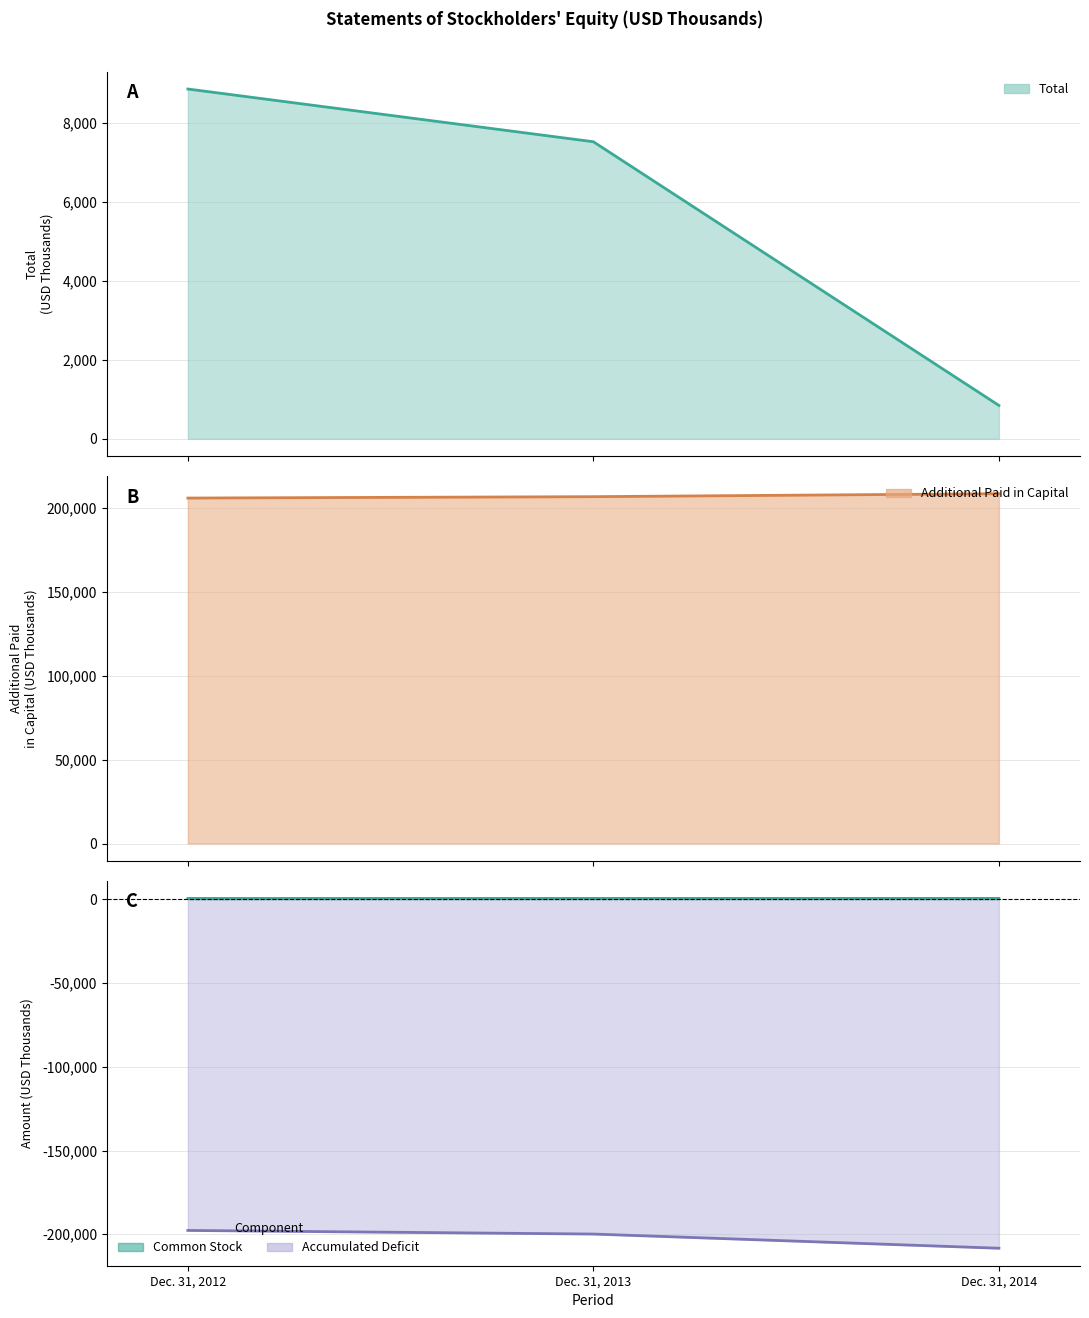

What is the total value across all series at Dec. 31, 2012?

17710